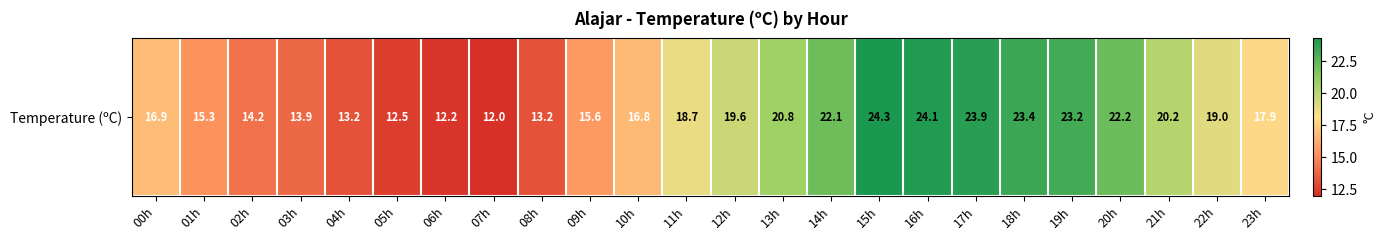

What is the greatest value displayed?

24.3